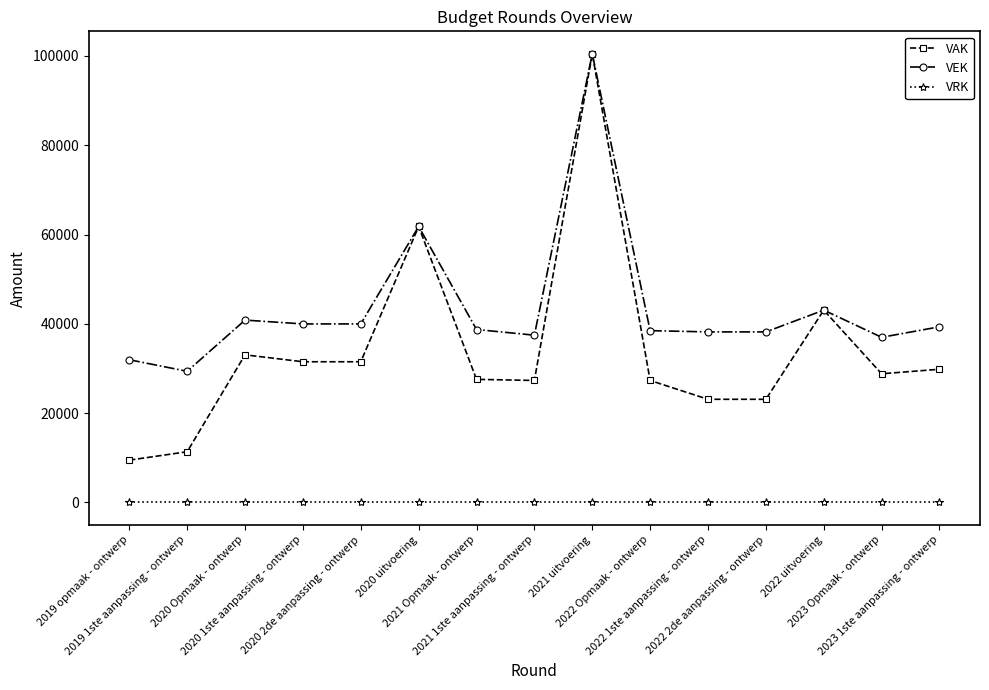

What is the label of the 1st point from the left?

2019 opmaak - ontwerp